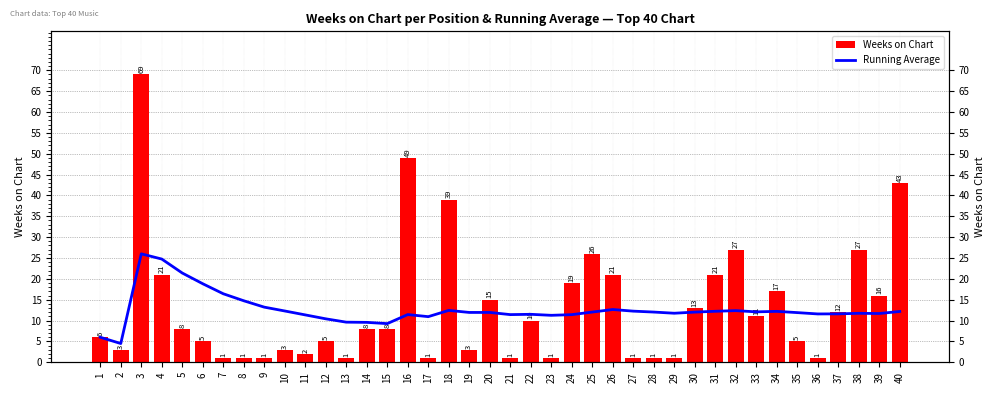

At which category is the sum across all series the highest?

3